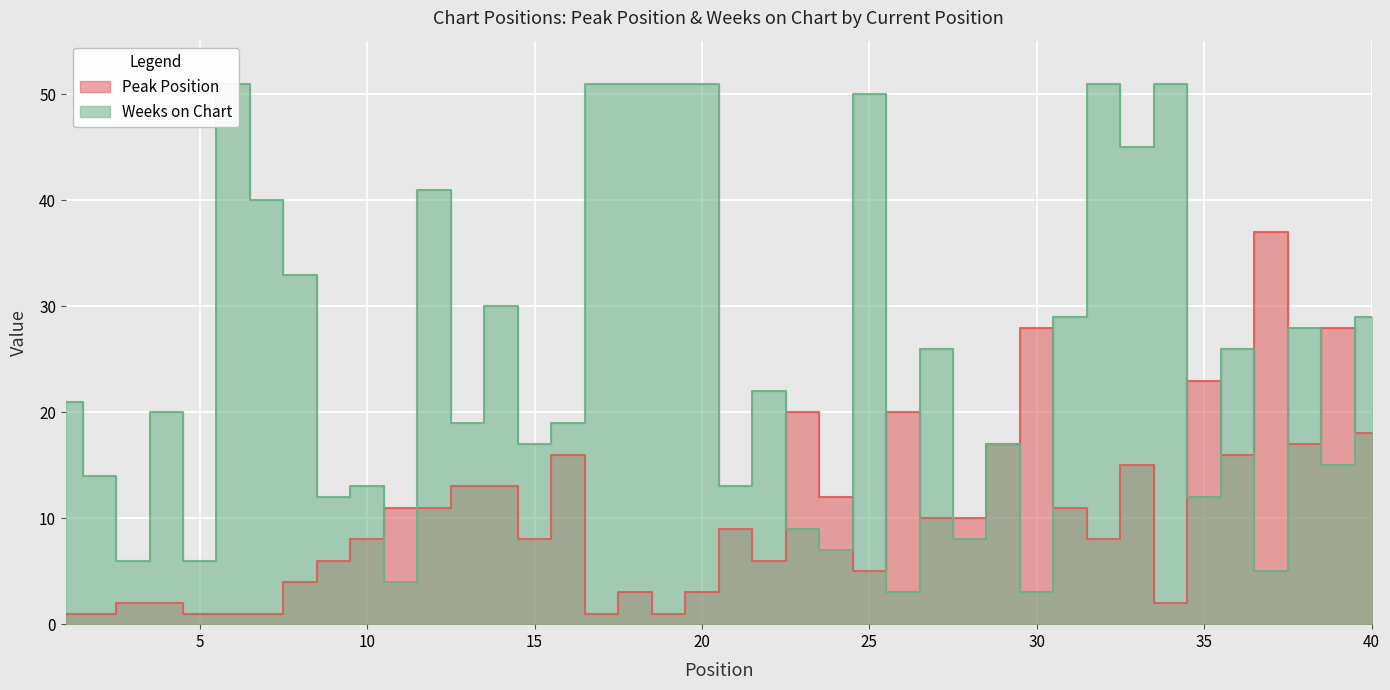

After their last crossing, which series has the higher values: Peak Position or Weeks on Chart?

Weeks on Chart